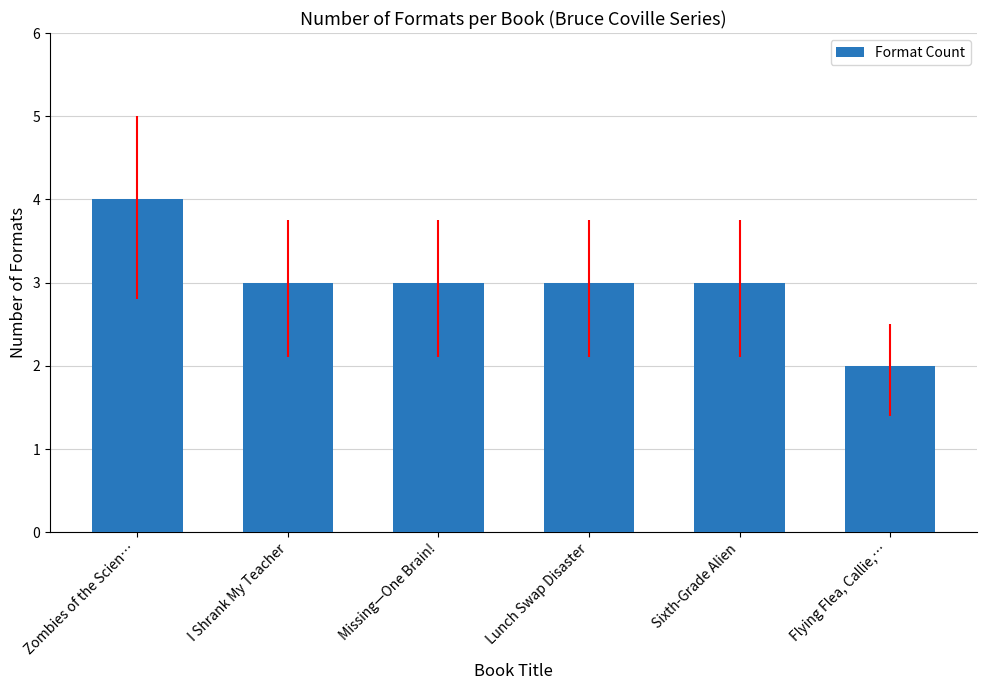

Are the bars horizontal?

No